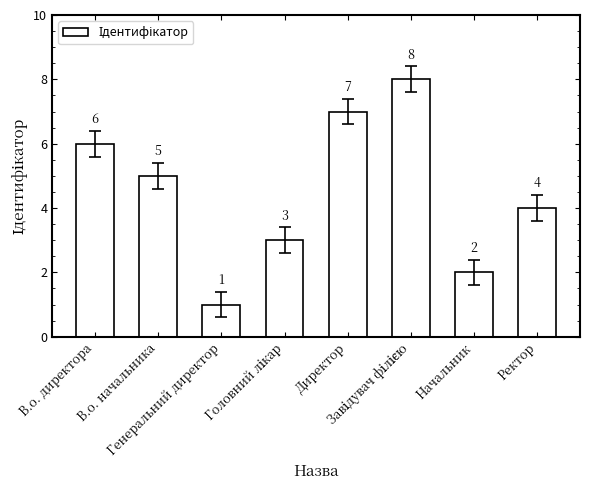

Does the chart contain any negative values?

No